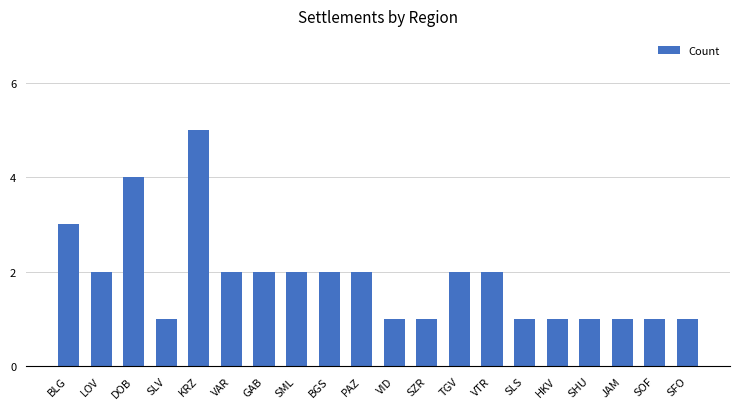

True or false: the data shows 1 at SZR.

True